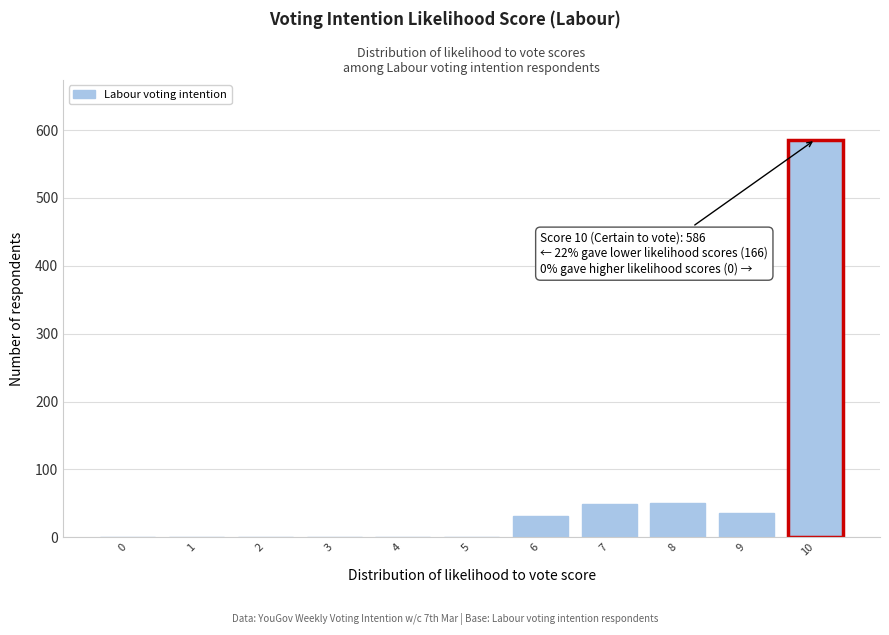

What is the change in value from 0 to 8?

+50